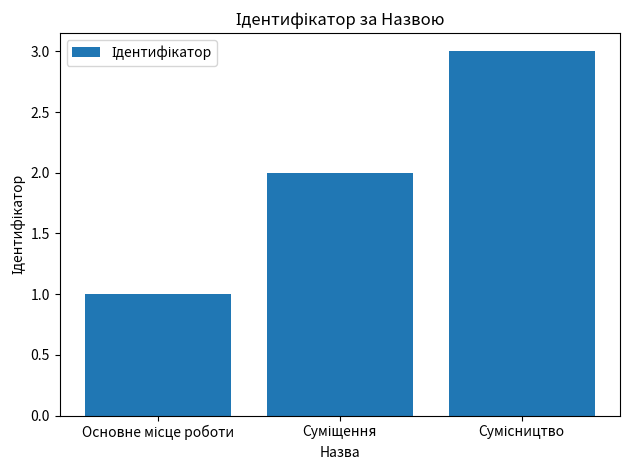

What is the greatest value displayed?

3